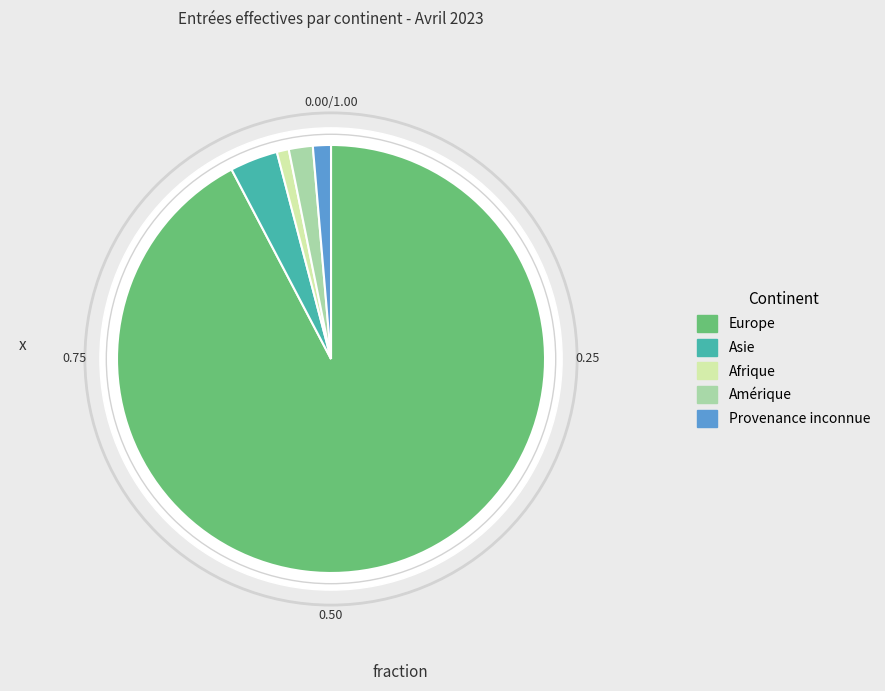

Which category has the biggest portion of the pie?

Europe